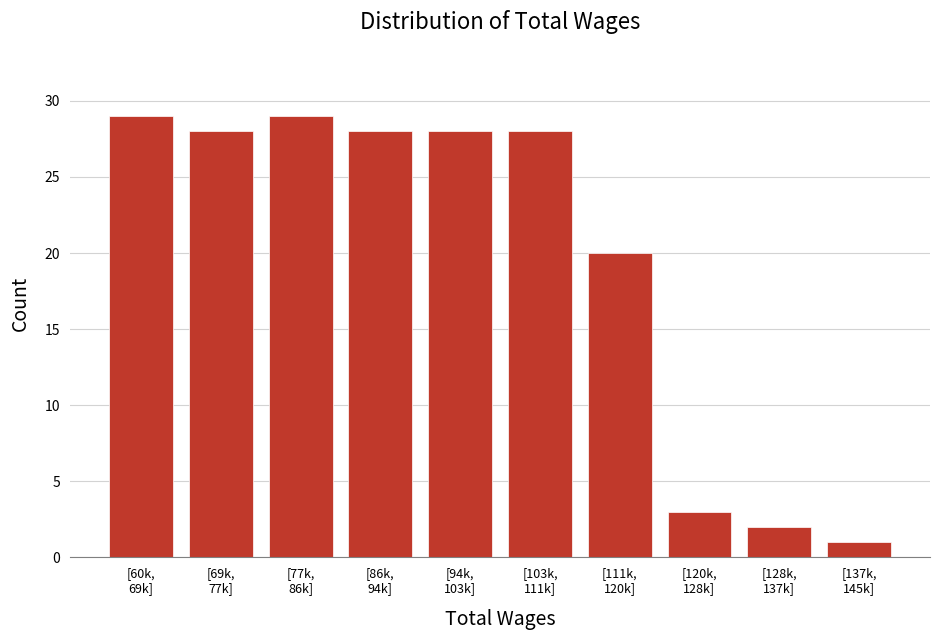

Reading right to left, what are all the values shown in this chart?

1	2	3	20	28	28	28	29	28	29